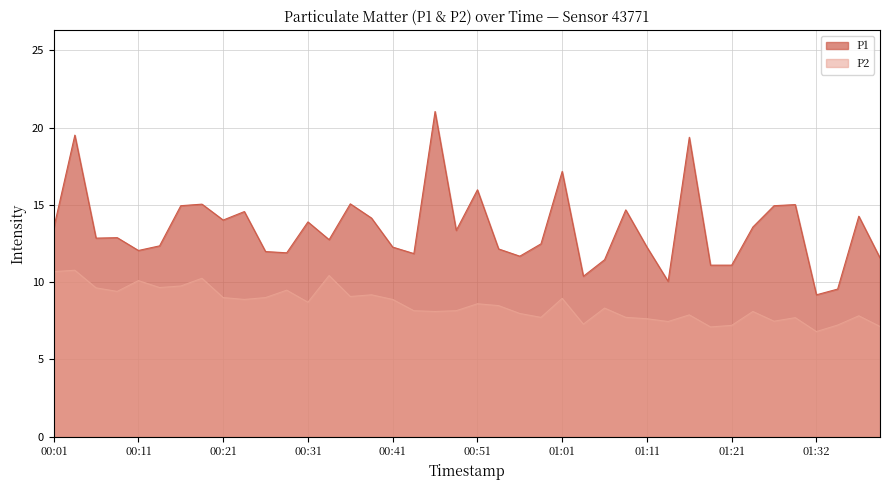

What is the total value across all series at 00:16?

24.7